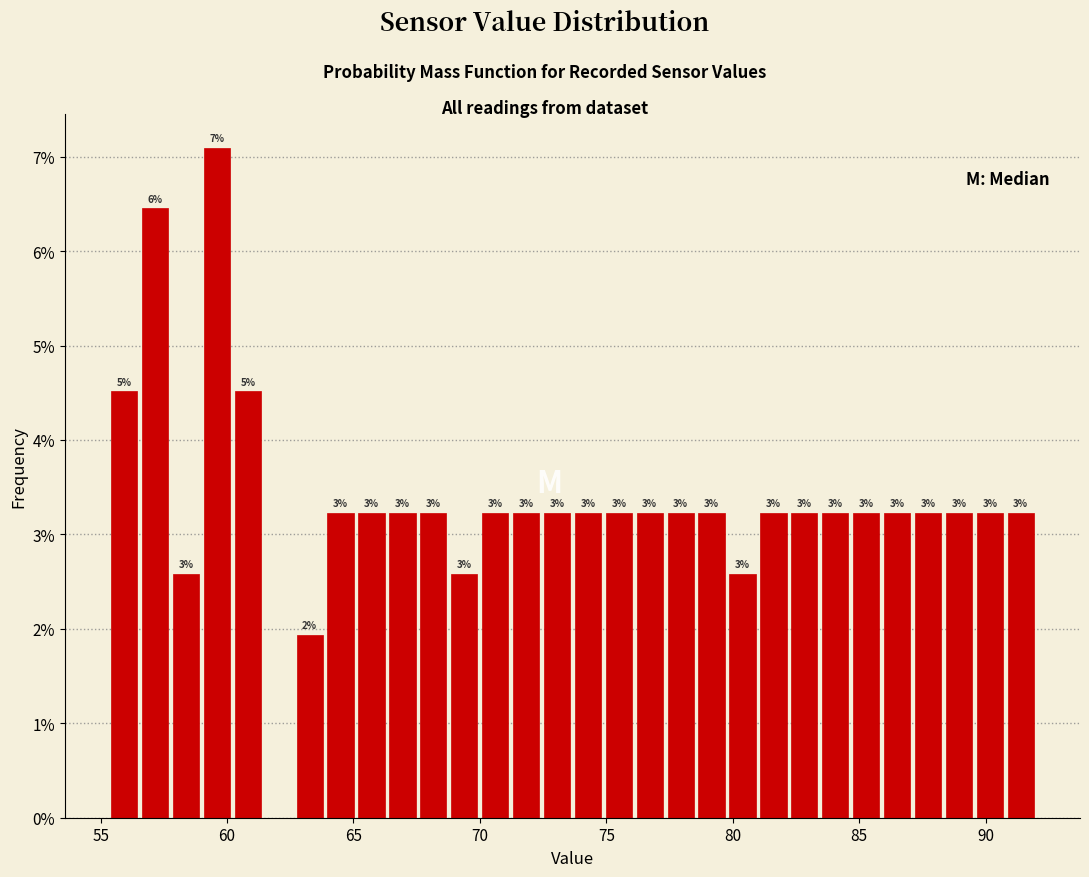

Around what value on the x-axis is the tallest bar? Give the approximate position of its centre, as read against the axis.

59.5